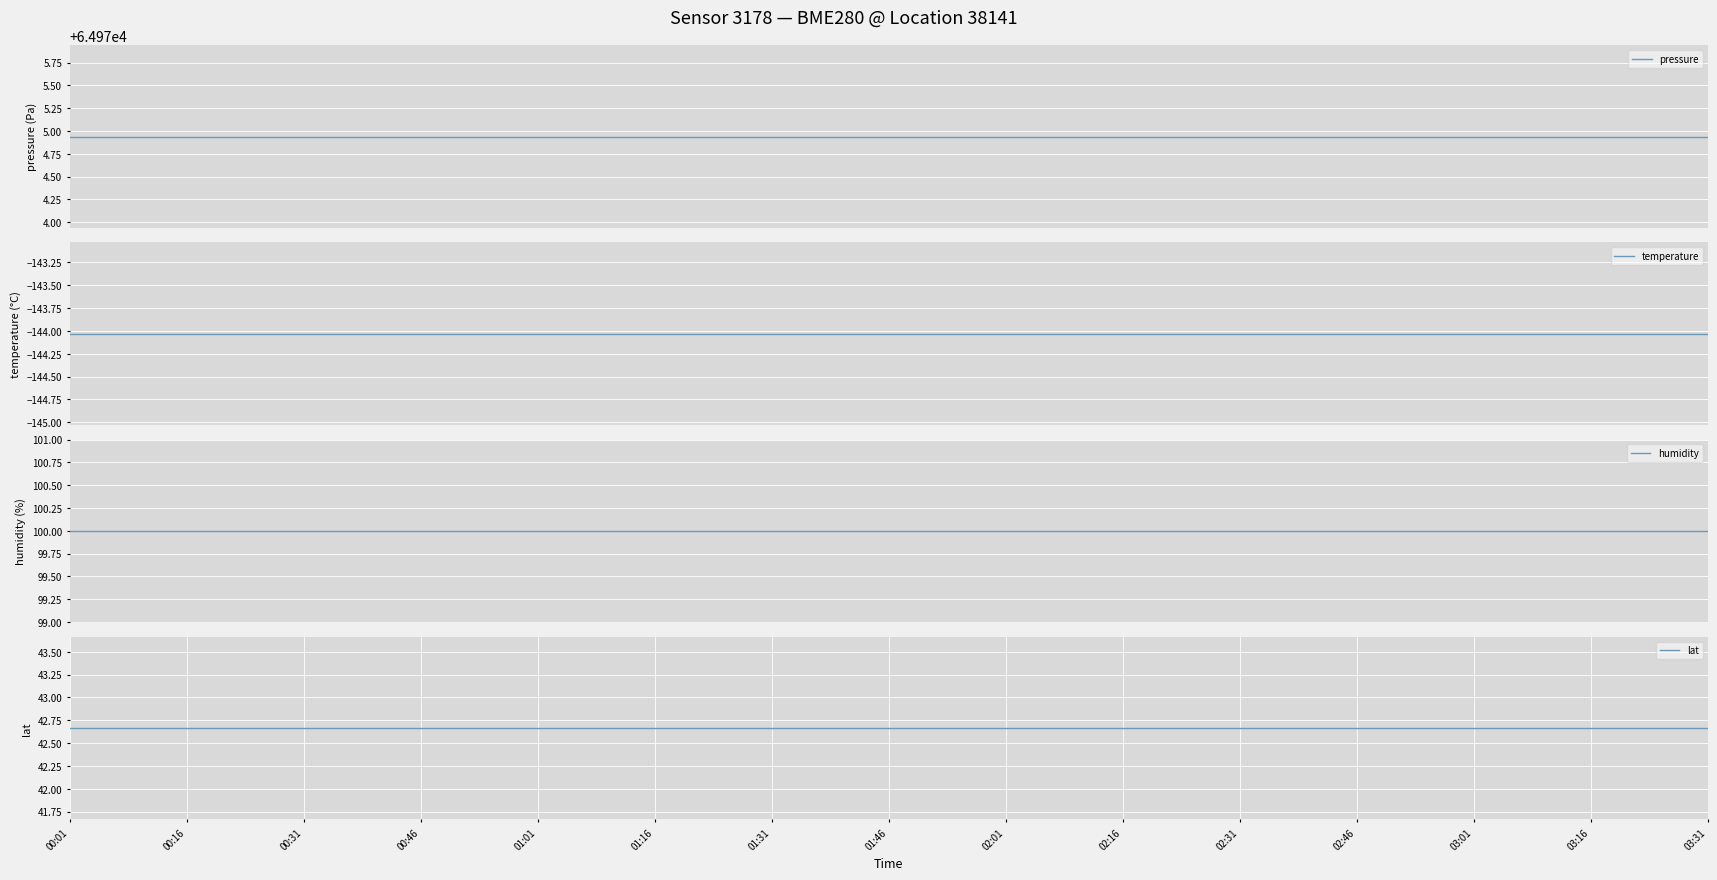

Is the value of pressure at 00:01 greater than the value of humidity at 01:01?

Yes